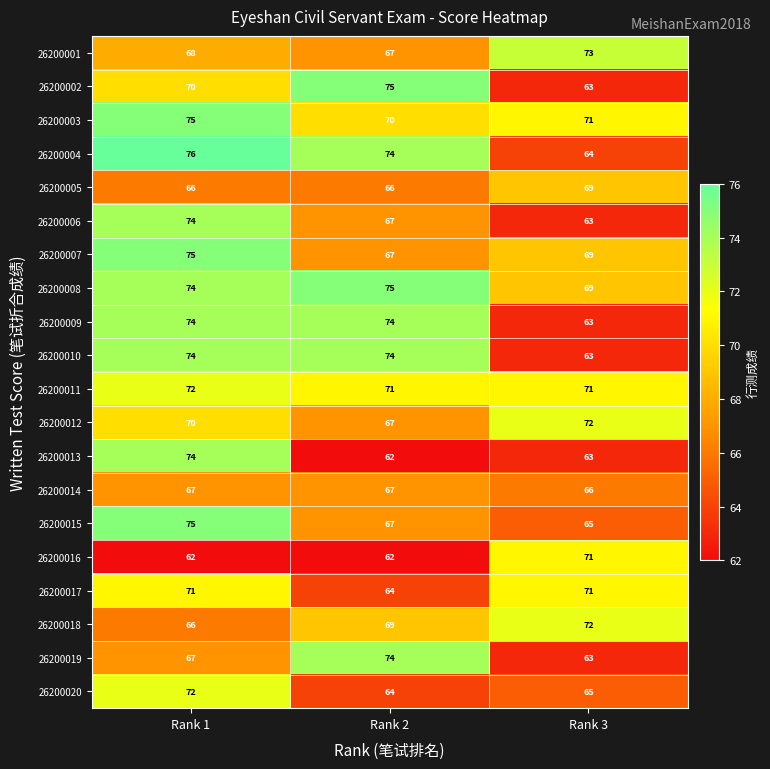

Which series changed the most between Rank 2 and Rank 3?

26200002